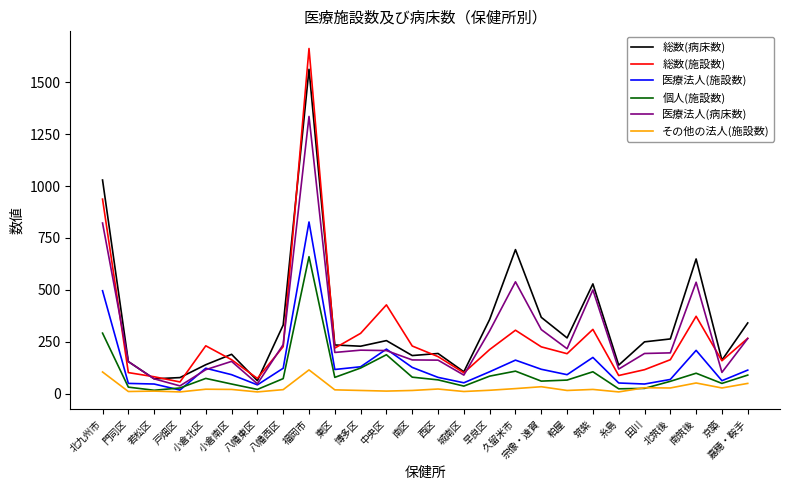

True or false: 総数(施設数) and その他の法人(施設数) intersect in this chart.

False